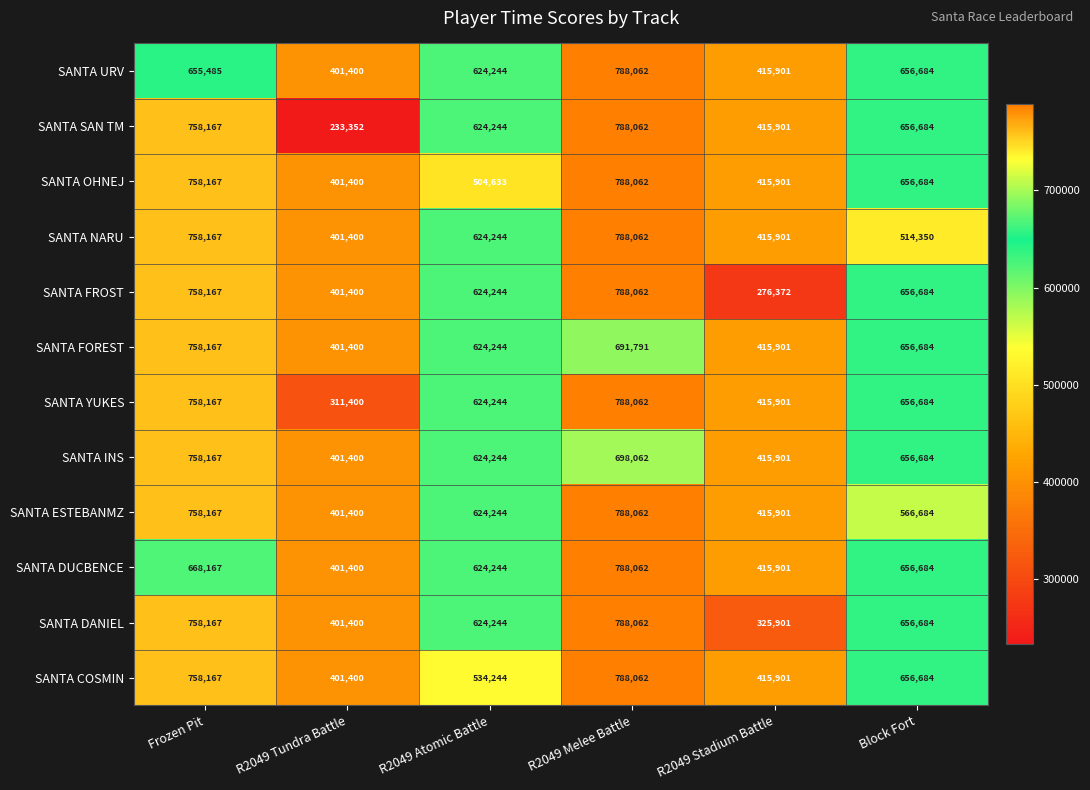

What is the spread (max minus min) of values at R2049 Stadium Battle?

139529